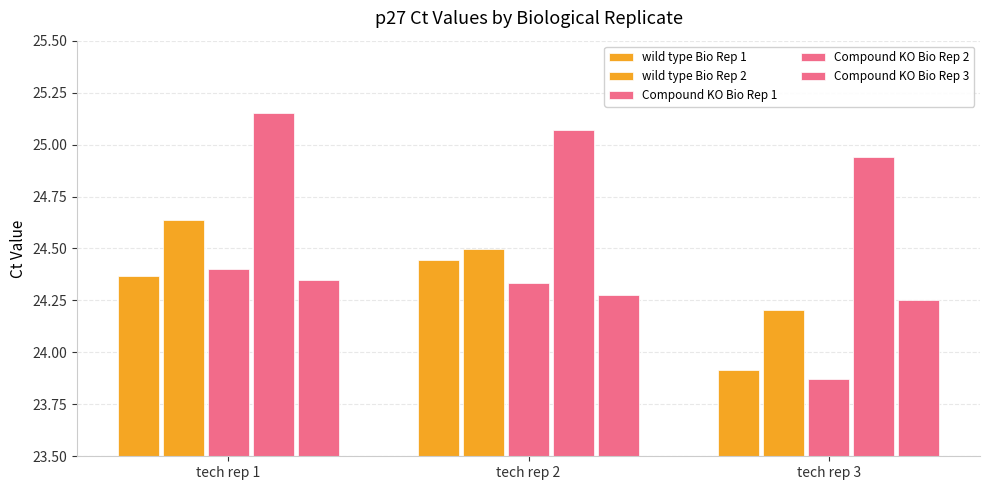

Does the chart contain any negative values?

No